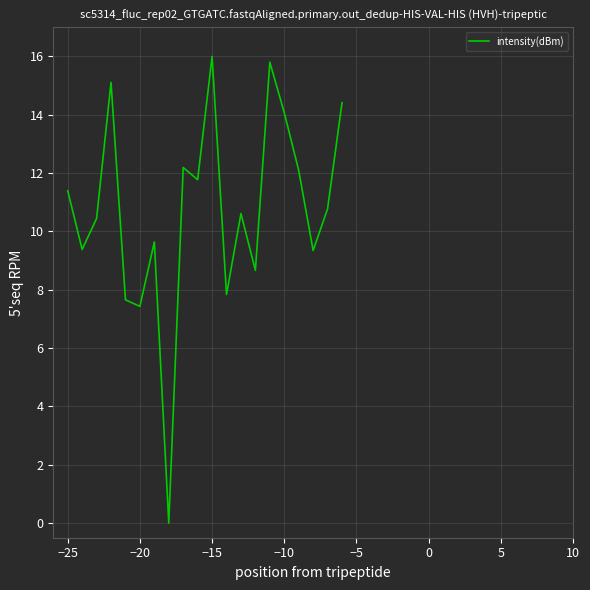

Does the chart have visible grid lines?

Yes